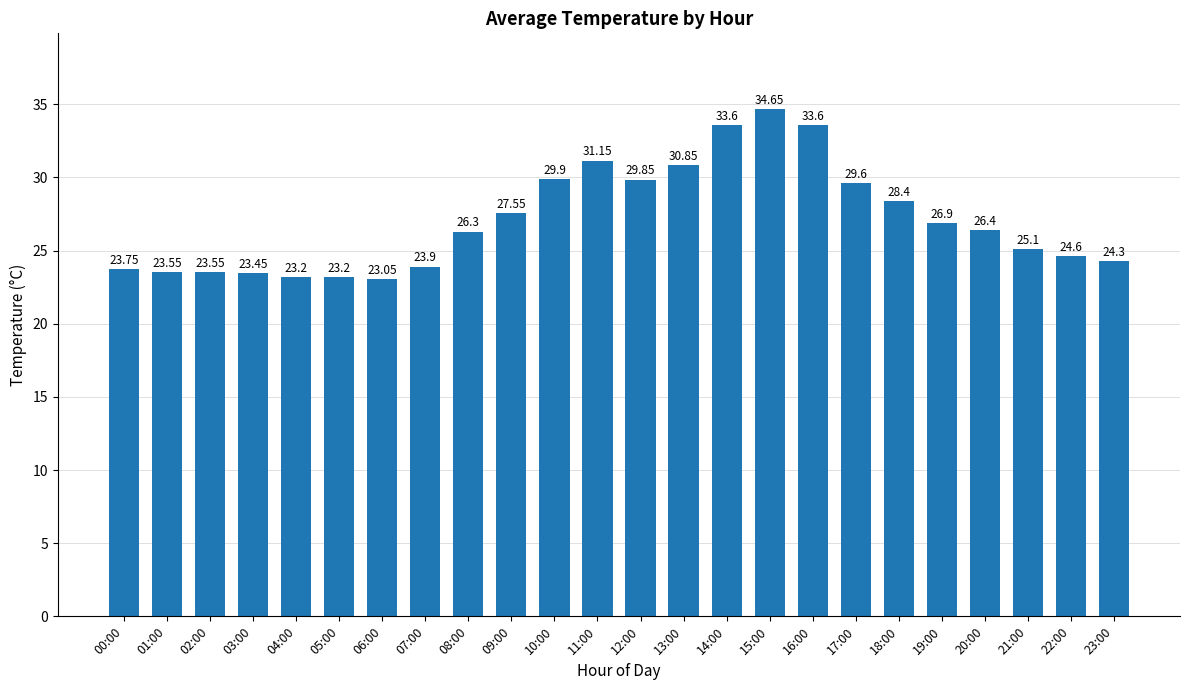

At which label is the value closest to 28?

18:00